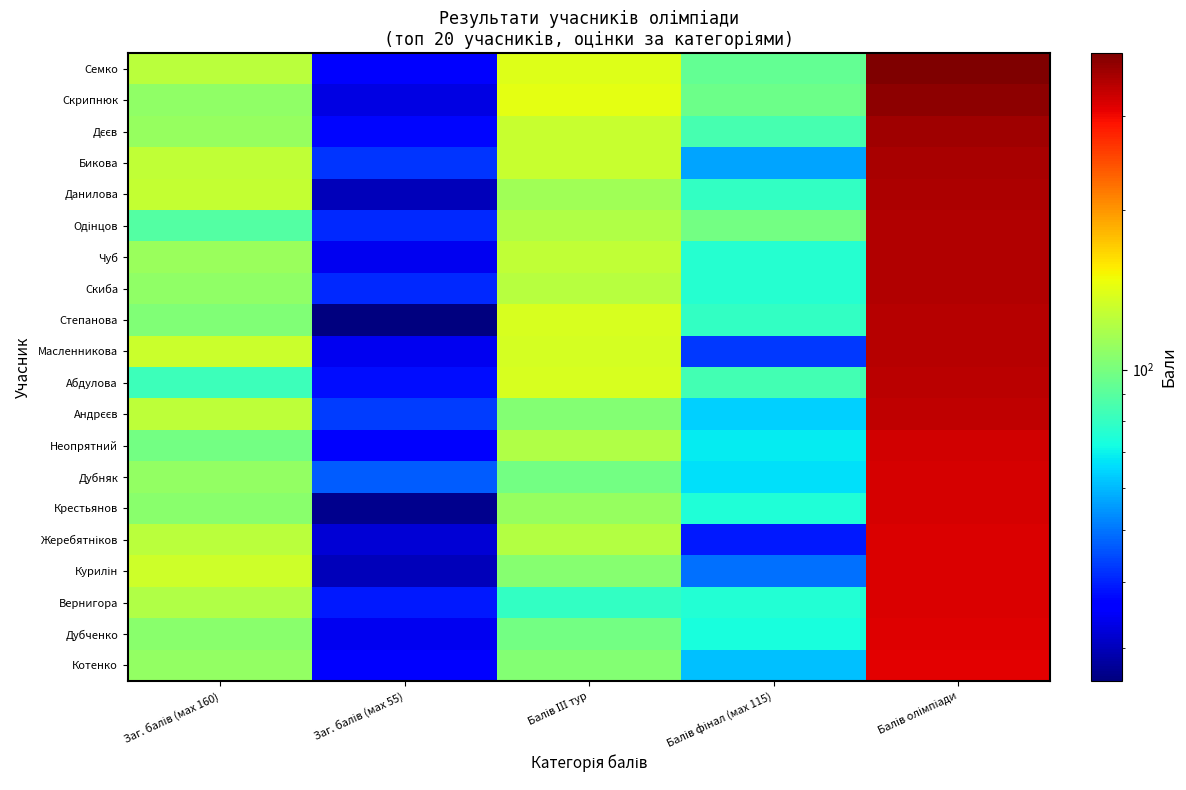

Which has a higher value, Заг. балів (мах 160) or Балів фінал (мах 115)?

Заг. балів (мах 160)